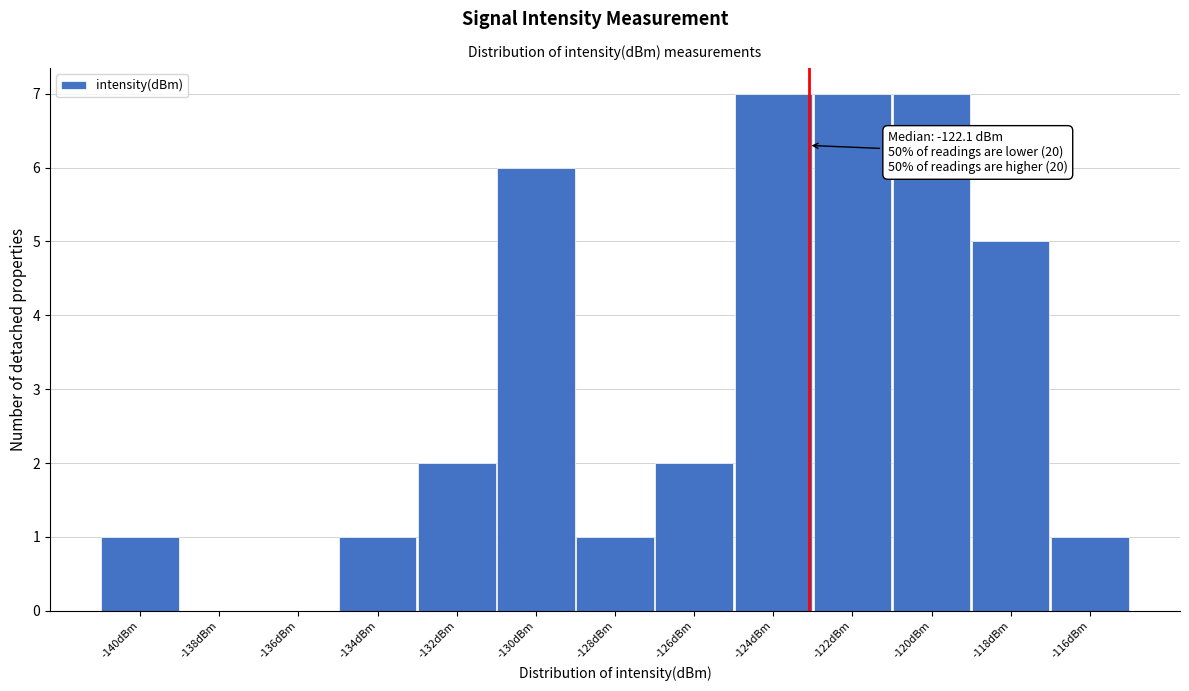

Reading left to right, what are all the values shown in this chart?

-140dBm=1	-138dBm=0	-136dBm=0	-134dBm=1	-132dBm=2	-130dBm=6	-128dBm=1	-126dBm=2	-124dBm=7	-122dBm=7	-120dBm=7	-118dBm=5	-116dBm=1